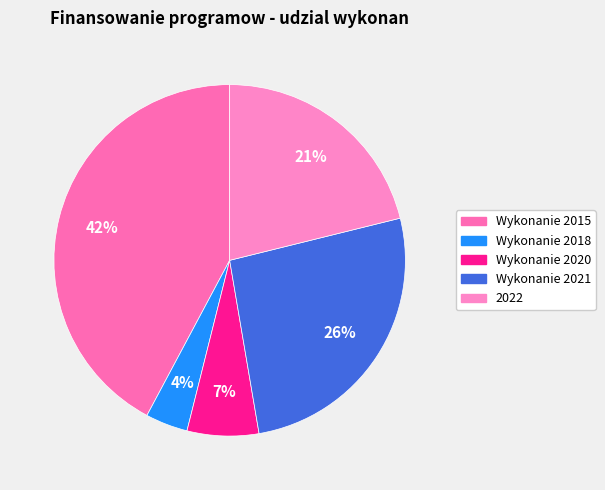

To the nearest percent, what percentage of the pie is Wykonanie 2020?

7%